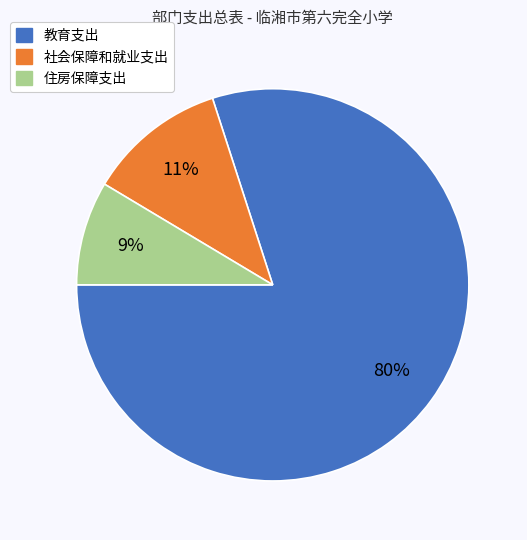

Combined, do 教育支出 and 住房保障支出 account for over 50%?

Yes